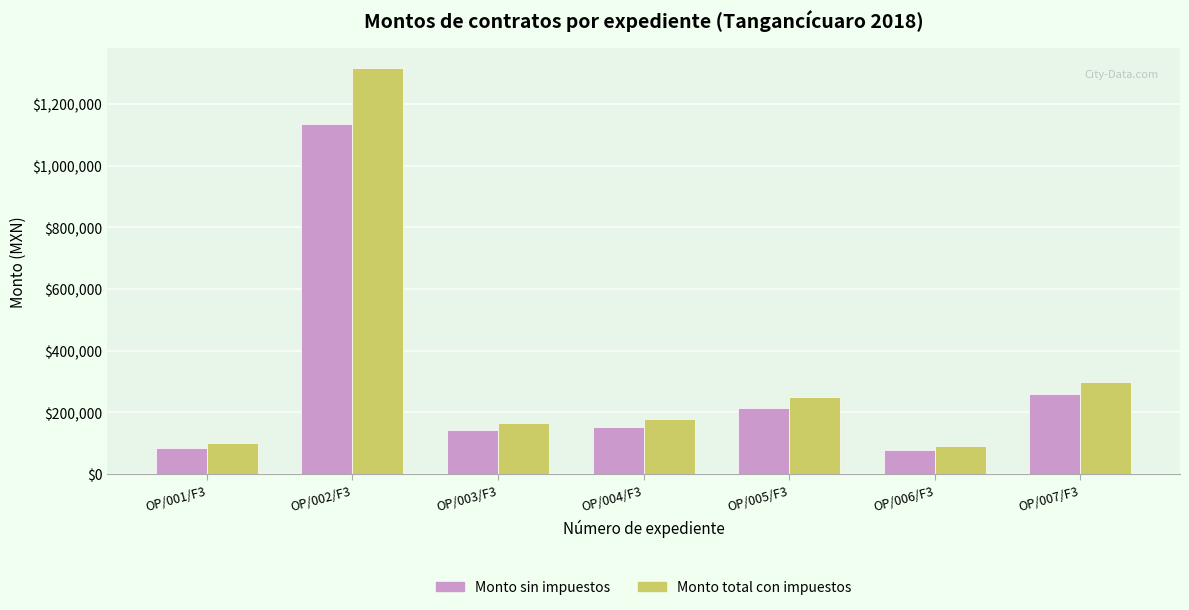

Reading right to left, what are all the values shown in this chart?

Monto sin impuestos: OP/007/F3=258620.7	OP/006/F3=77543.1	OP/005/F3=214984.0	OP/004/F3=154321.0	OP/003/F3=142998.5	OP/002/F3=1134482.8	OP/001/F3=86206.9
Monto total con impuestos: OP/007/F3=300000.0	OP/006/F3=89950.0	OP/005/F3=249381.4	OP/004/F3=179012.4	OP/003/F3=165878.3	OP/002/F3=1316000.0	OP/001/F3=100000.0